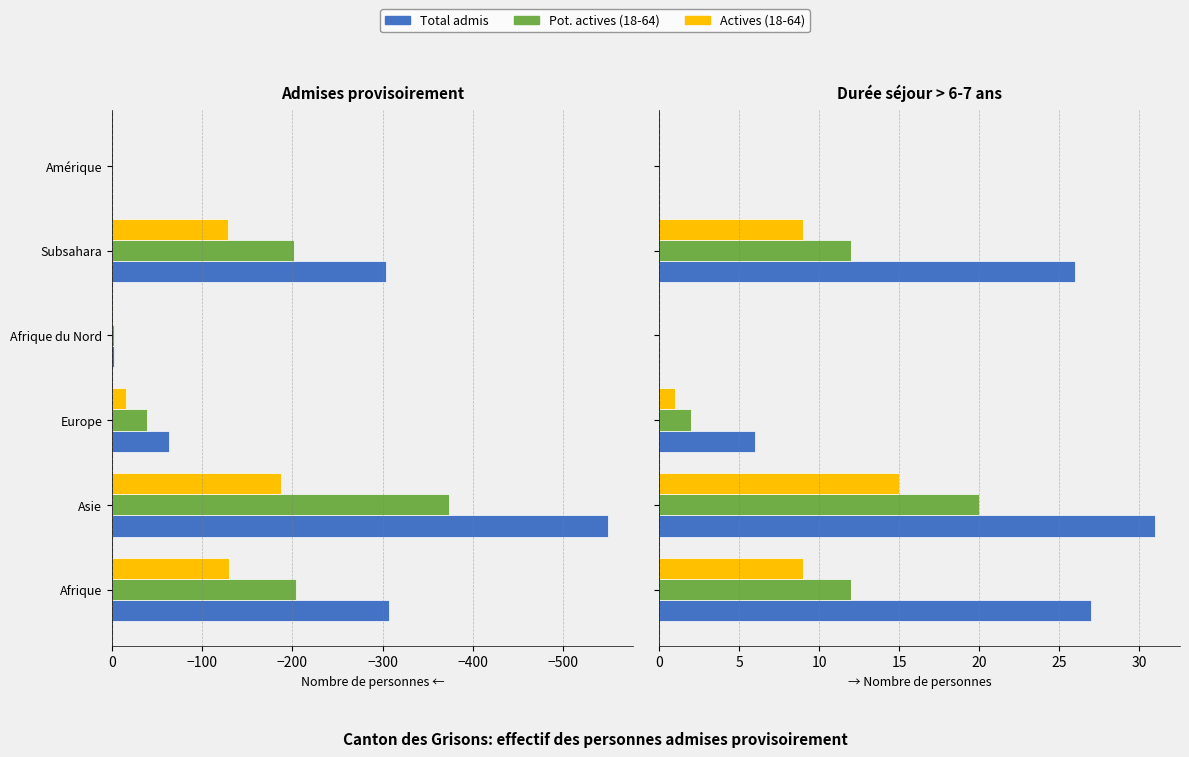

At how many categories does at least one series exceed 18?

3